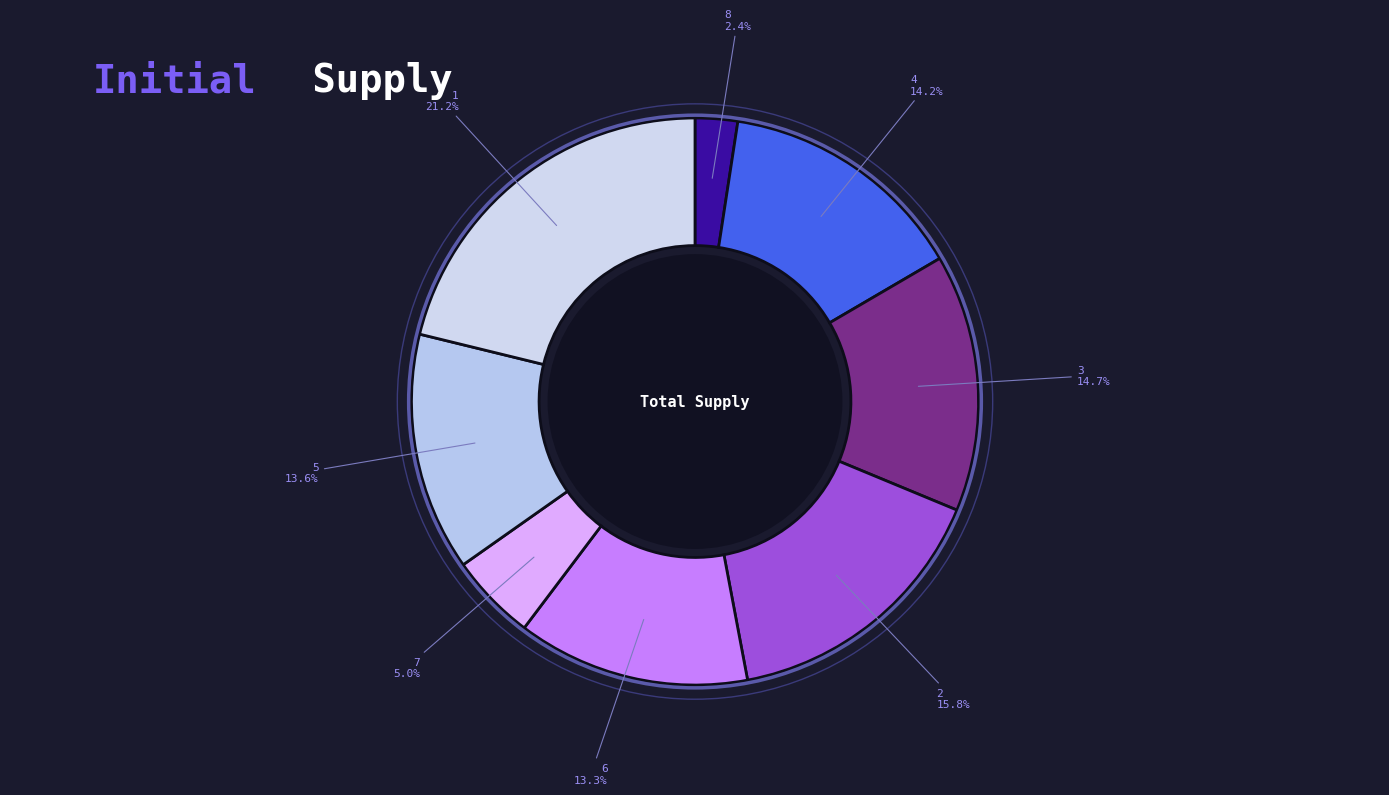

How much of the chart is everything except 2?

84.2%